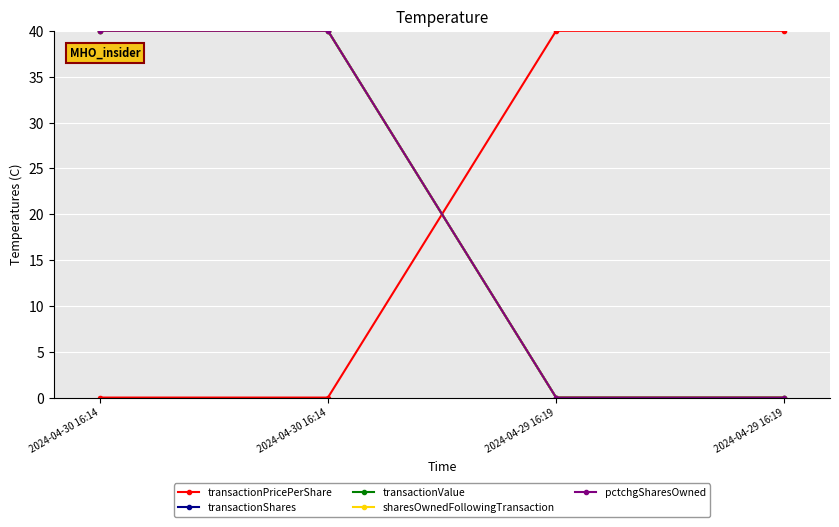

What is the sum of the transactionPricePerShare values at 2024-04-29 16:19 and 2024-04-30 16:14?

40